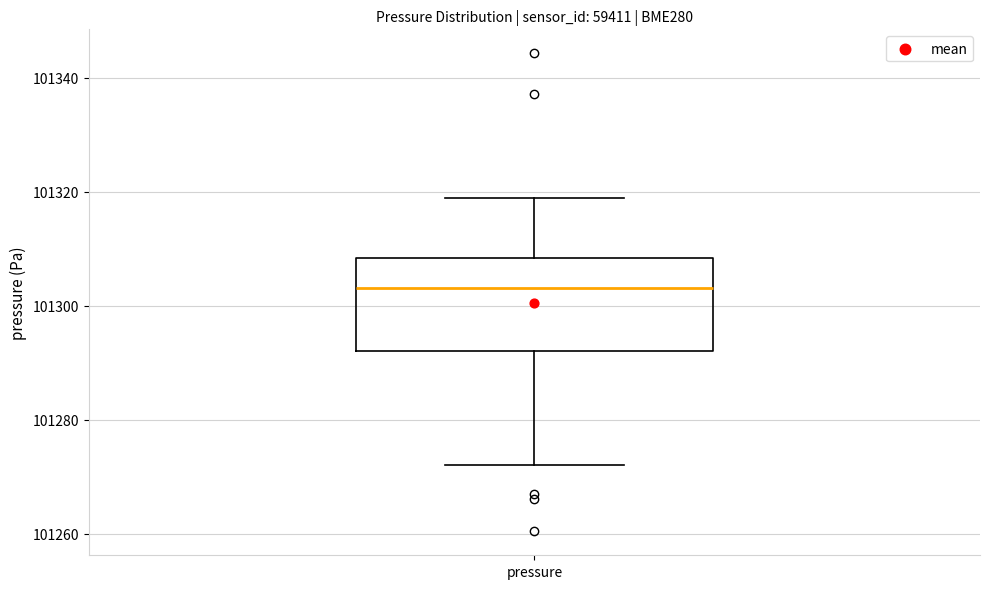

Read this box plot against the y-axis: the position of the median line, the range covered by the box, and the ends of both whiskers. The values are not printed on the chart, so give them approximately, as read against the axis.

median 101304, box 101292 to 101308, whiskers 101272 to 101318